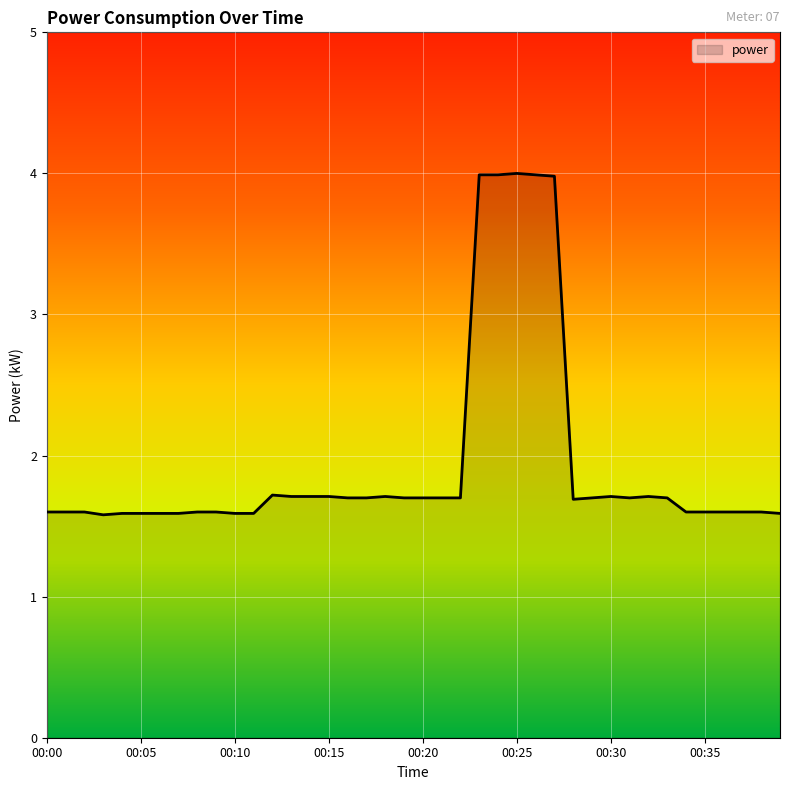

What is the average value?

1.9